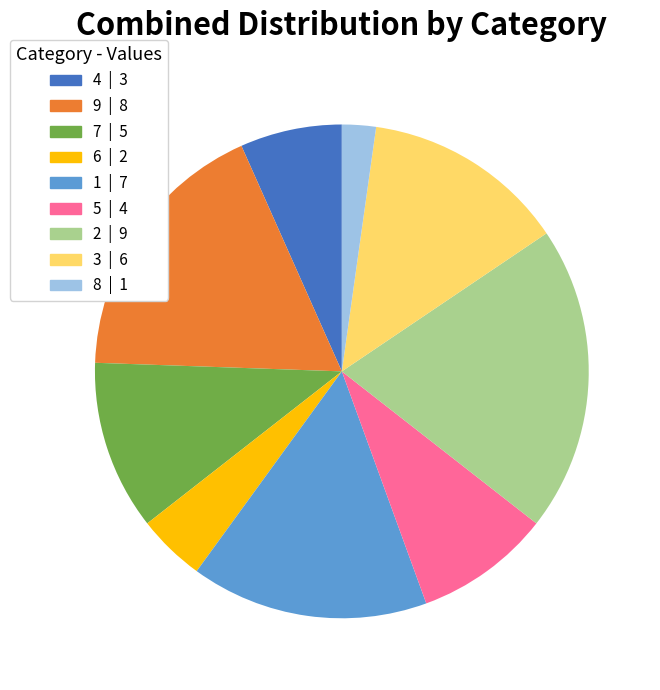

Approximately how many times larger is the value at 3 compared to 6?

3.0